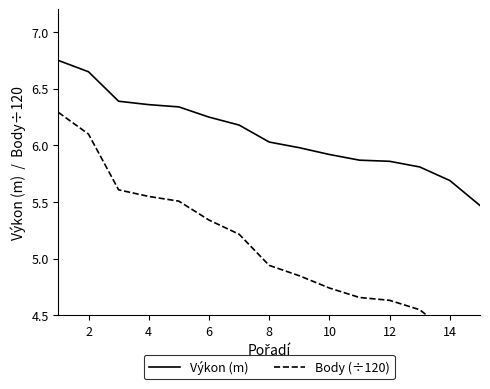

What are all the series names shown in the legend?

Výkon (m), Body (÷120)